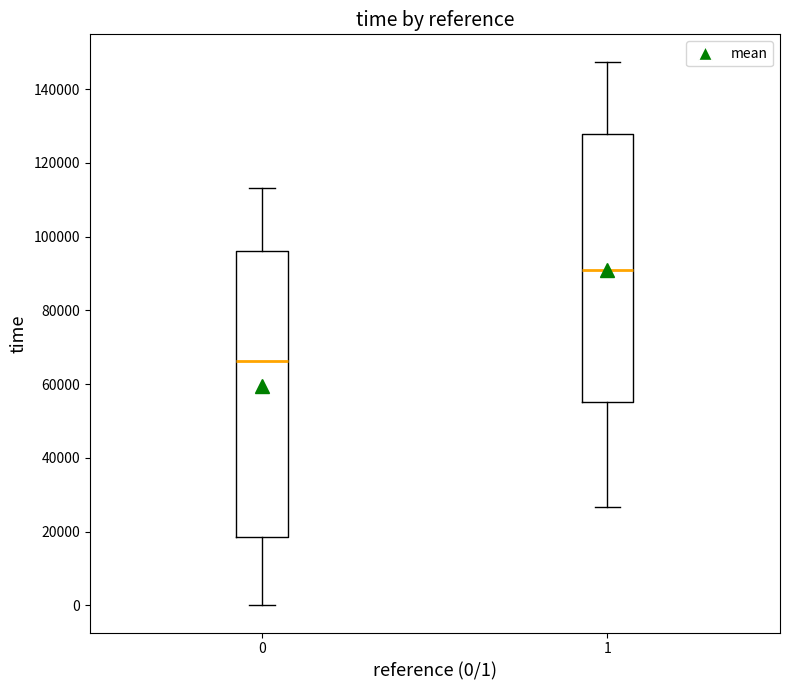

Reading left to right, transcribe this box plot: for each box, give where its median line is, the range the box spans, and where its two whiskers end, as read against the y-axis. The values are not printed on the chart, so give them approximately, as read against the axis.

0: median 66000, box 18000 to 96000, whiskers 0 to 114000
1: median 90000, box 56000 to 128000, whiskers 26000 to 148000